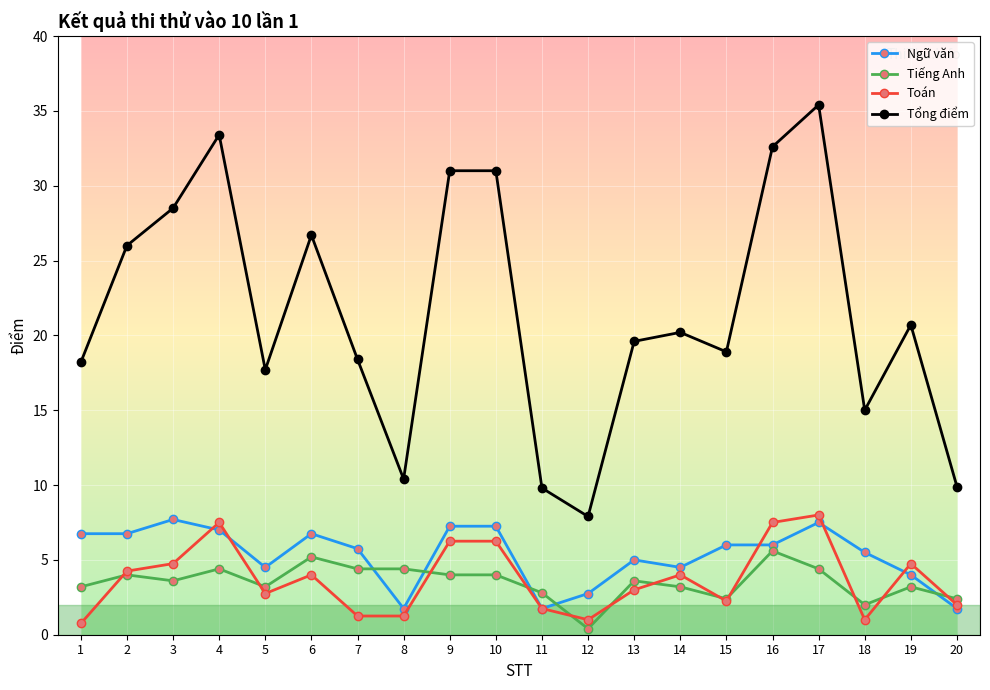

What is the maximum value for Tổng điểm?

35.4